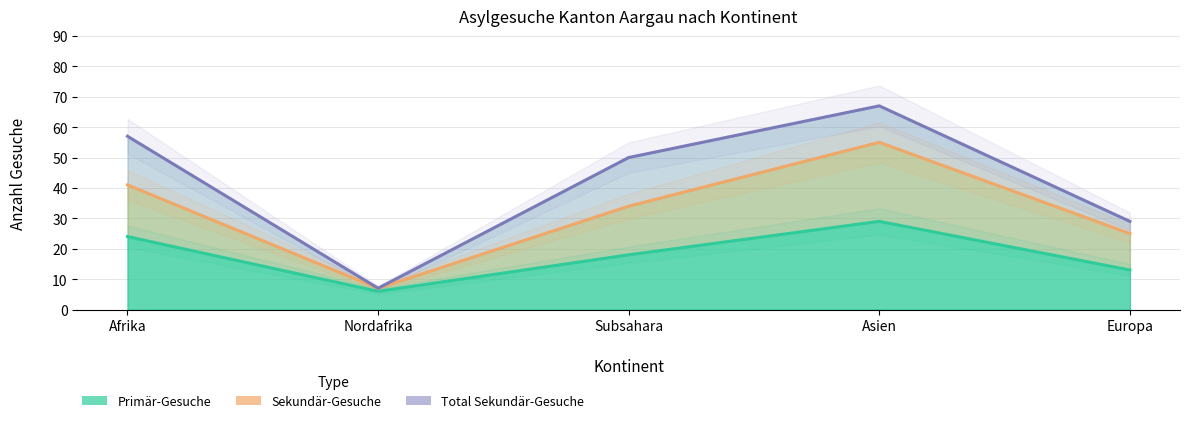

True or false: Total Sekundär-Gesuche and Sekundär-Gesuche cross at least once.

False